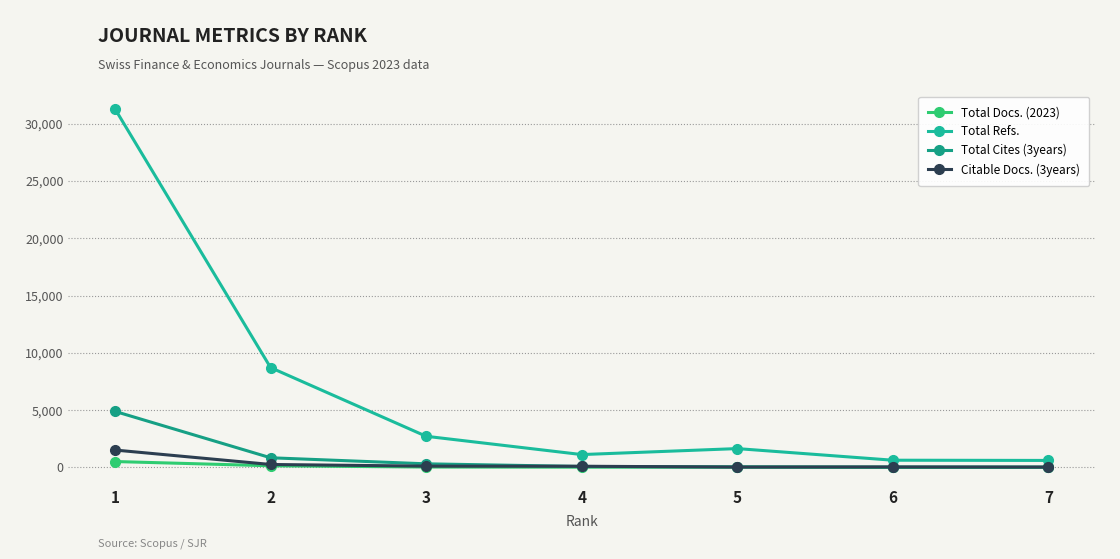

What is the sum of all Total Docs. (2023) values?

794